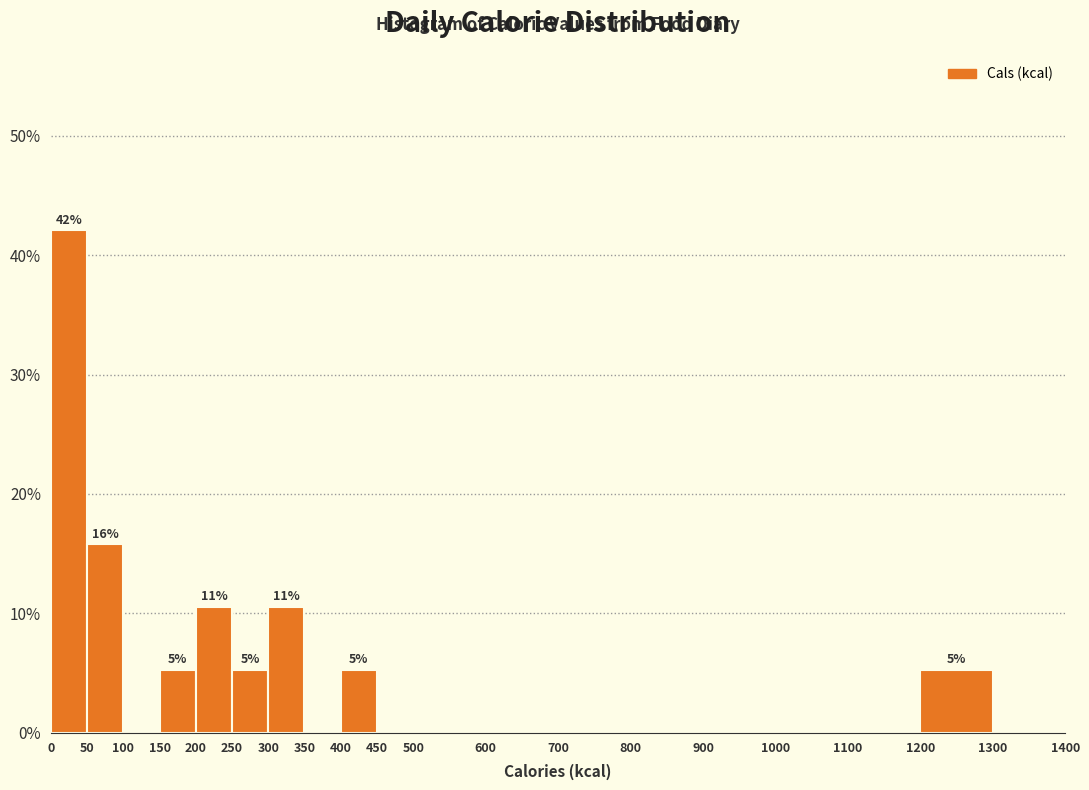

Which range on the x-axis has the tallest bar?

0 to 50